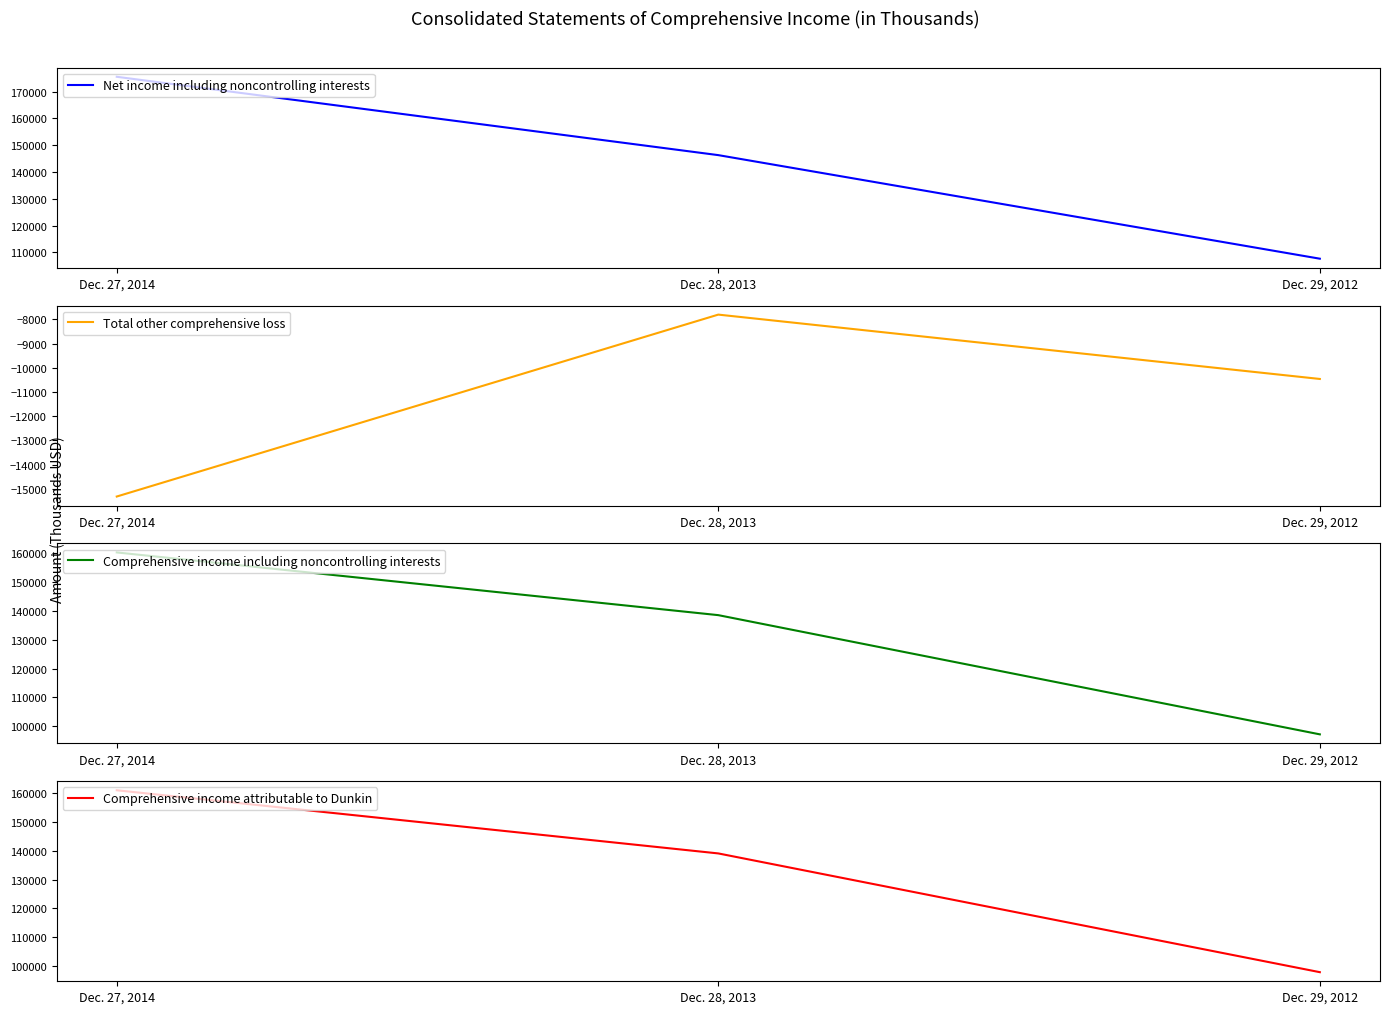

The value of Comprehensive income including noncontrolling interests at Dec. 29, 2012 is 173566. True or false?

False